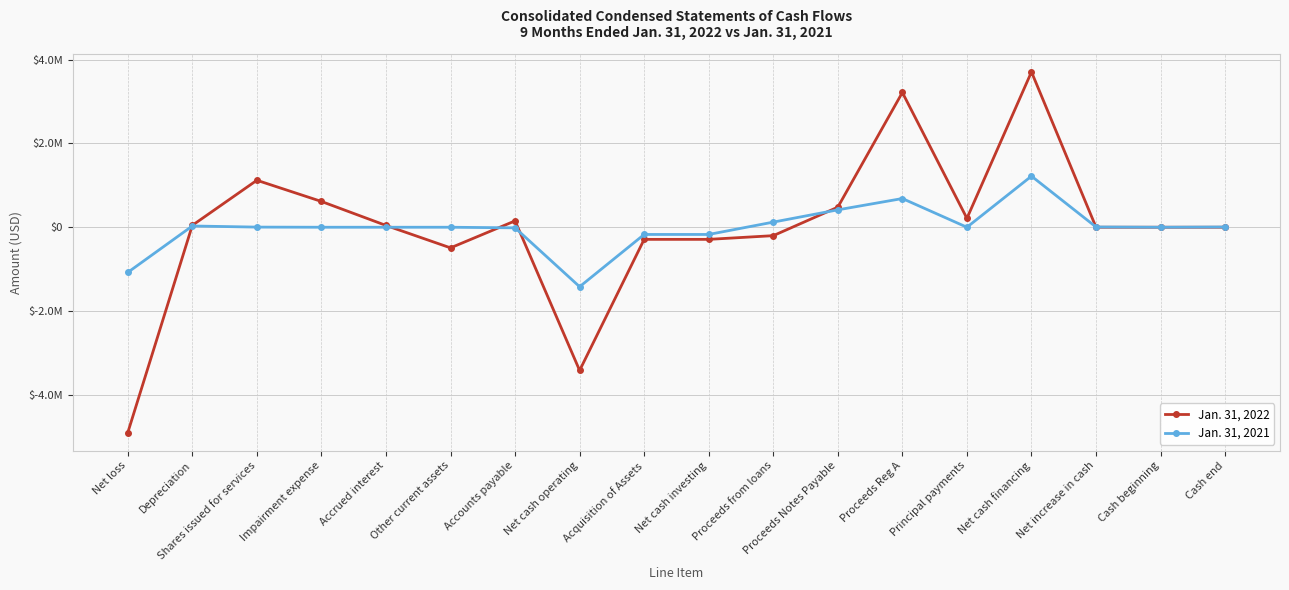

What is the spread (max minus min) of values at Net loss?

3826760